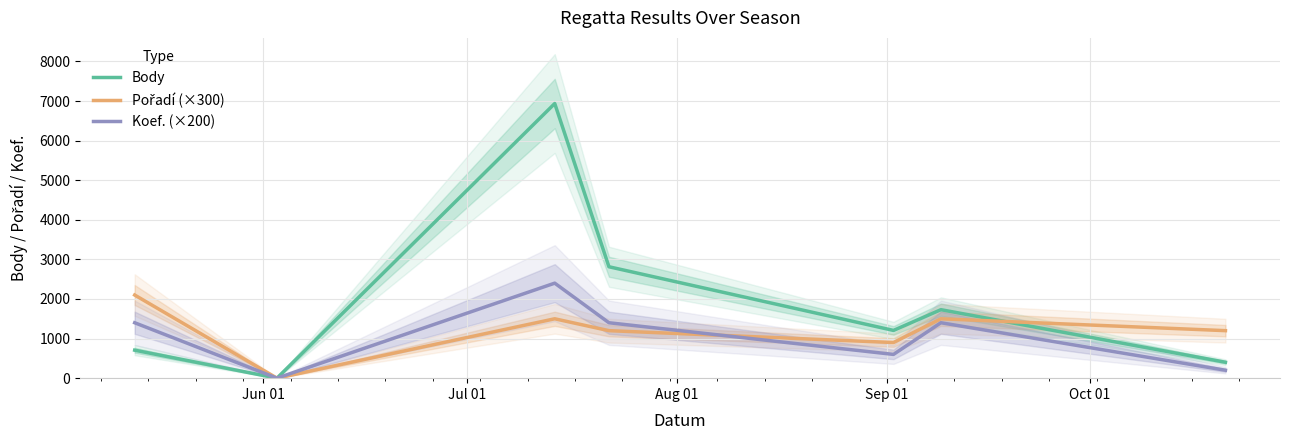

Reading right to left, what are all the values shown in this chart?

Body: 402	1730	1206	2814	6937	0	707
Pořadí (×300): 1200	1500	900	1200	1500	0	2100
Koef. (×200): 200	1400	600	1400	2400	0	1400